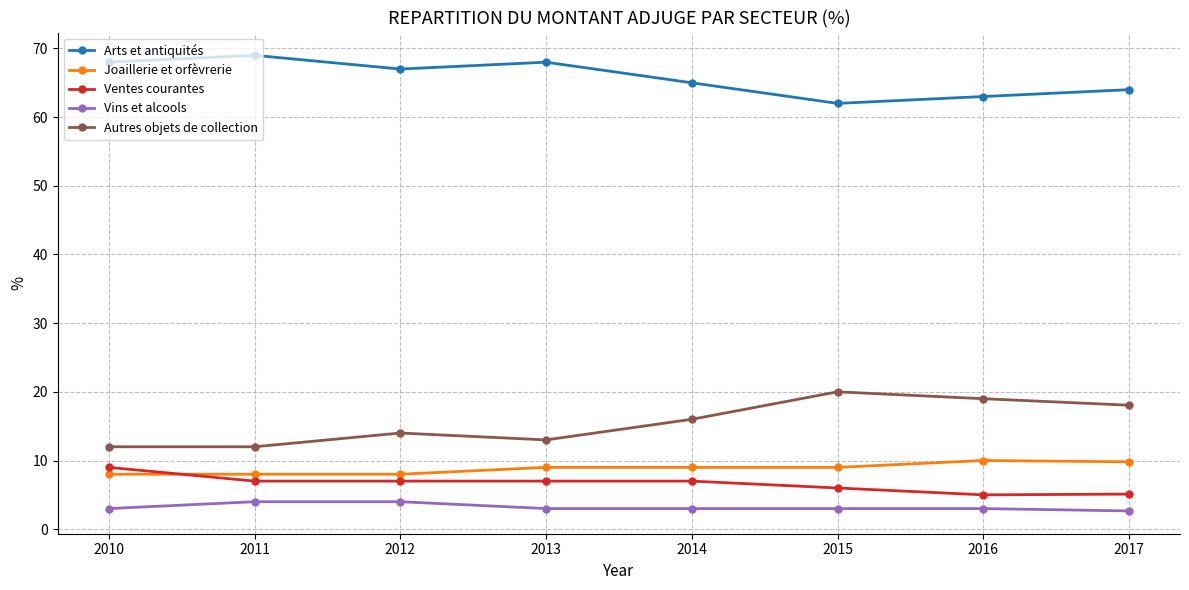

What is the smallest value displayed?

2.7